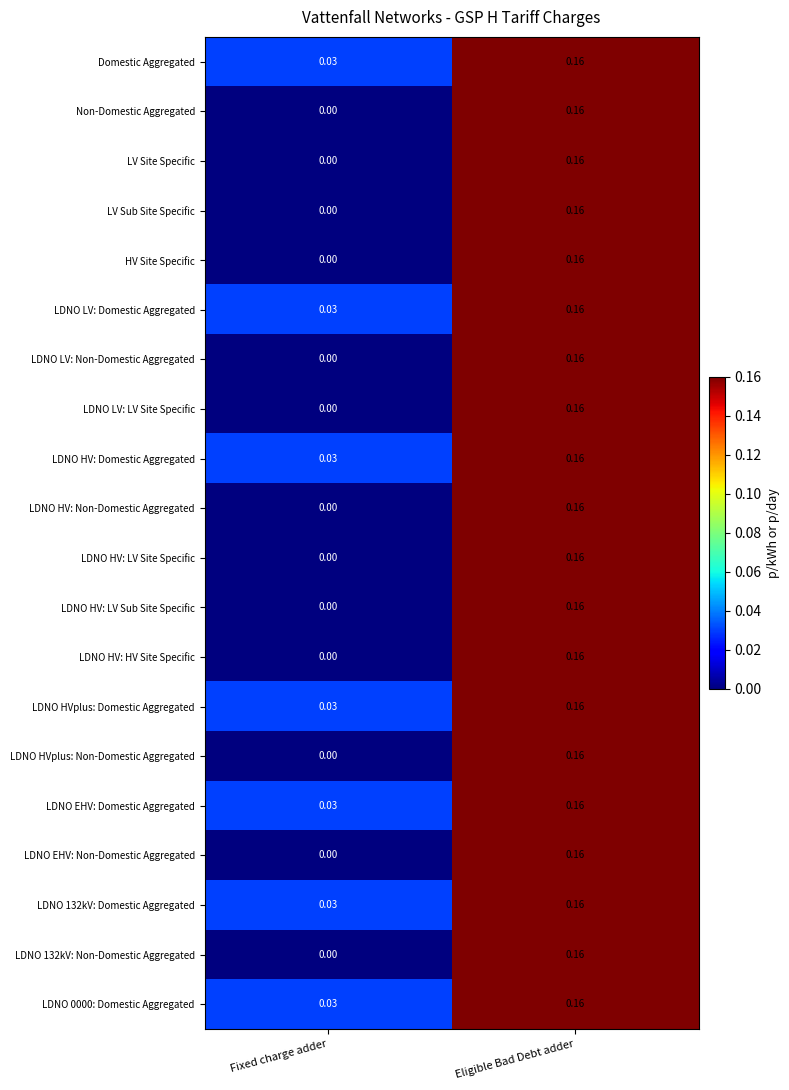

Where is LDNO HV: LV Site Specific nearest to the value 0?

Fixed charge adder